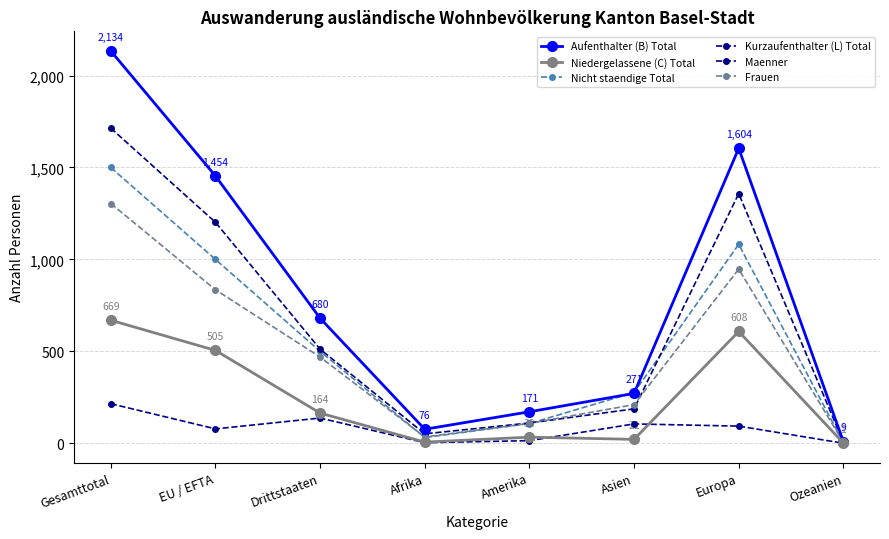

What is the difference between the maximum and minimum values in the Niedergelassene (C) Total series?

668